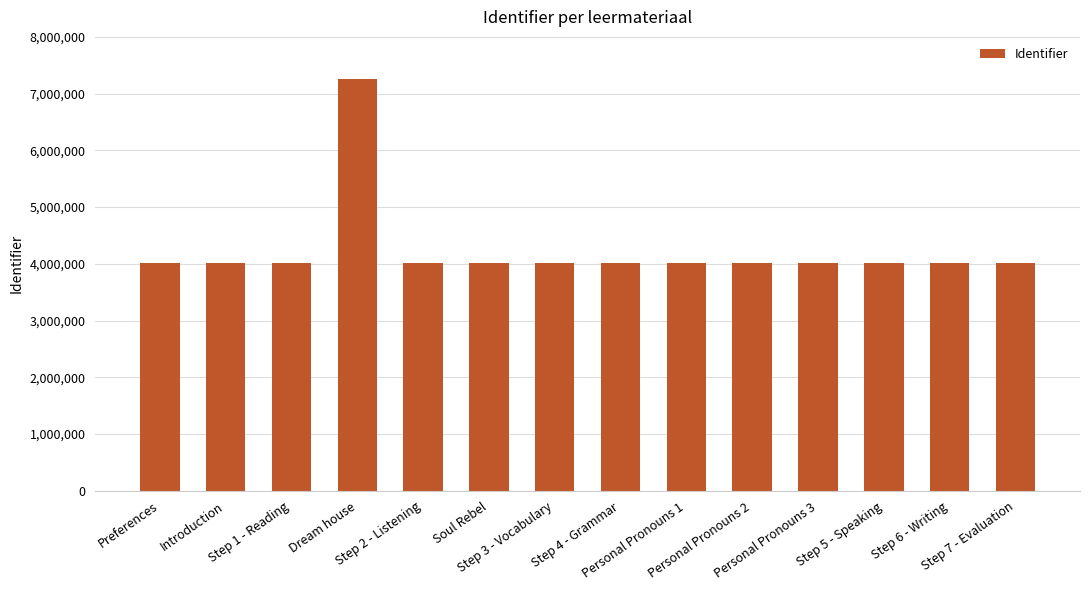

How many values are below 4010815?

7